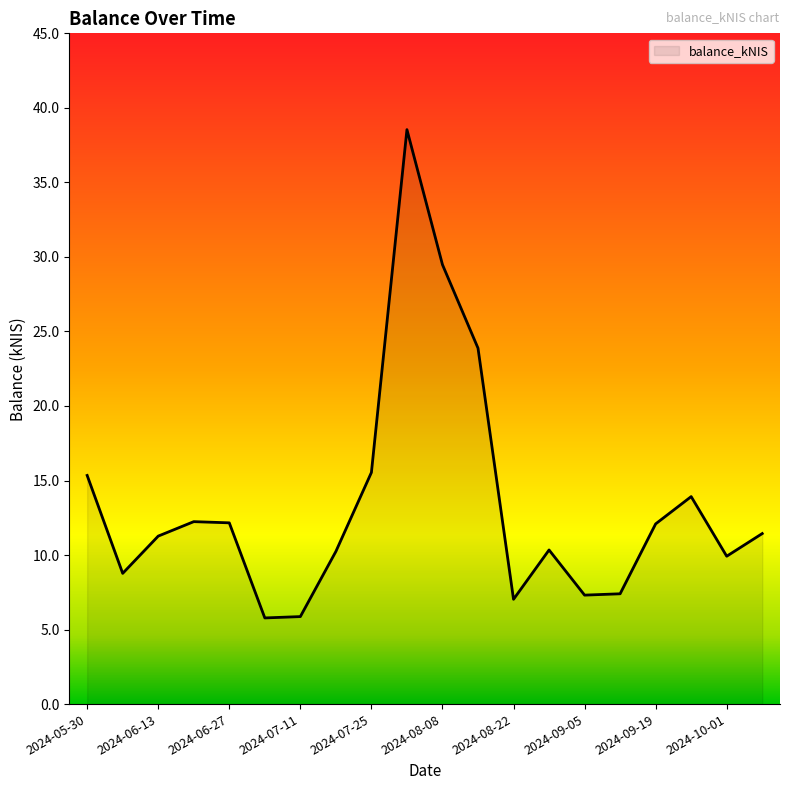

What is the minimum value shown in the chart?

5.8